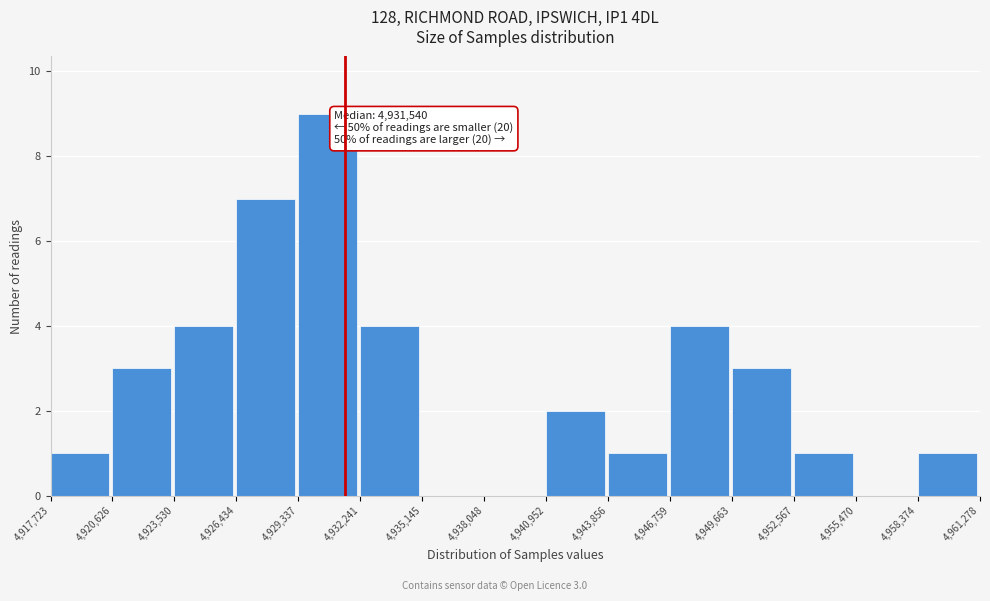

Over which range of the x-axis is the bar tallest?

4,929,337 to 4,932,241